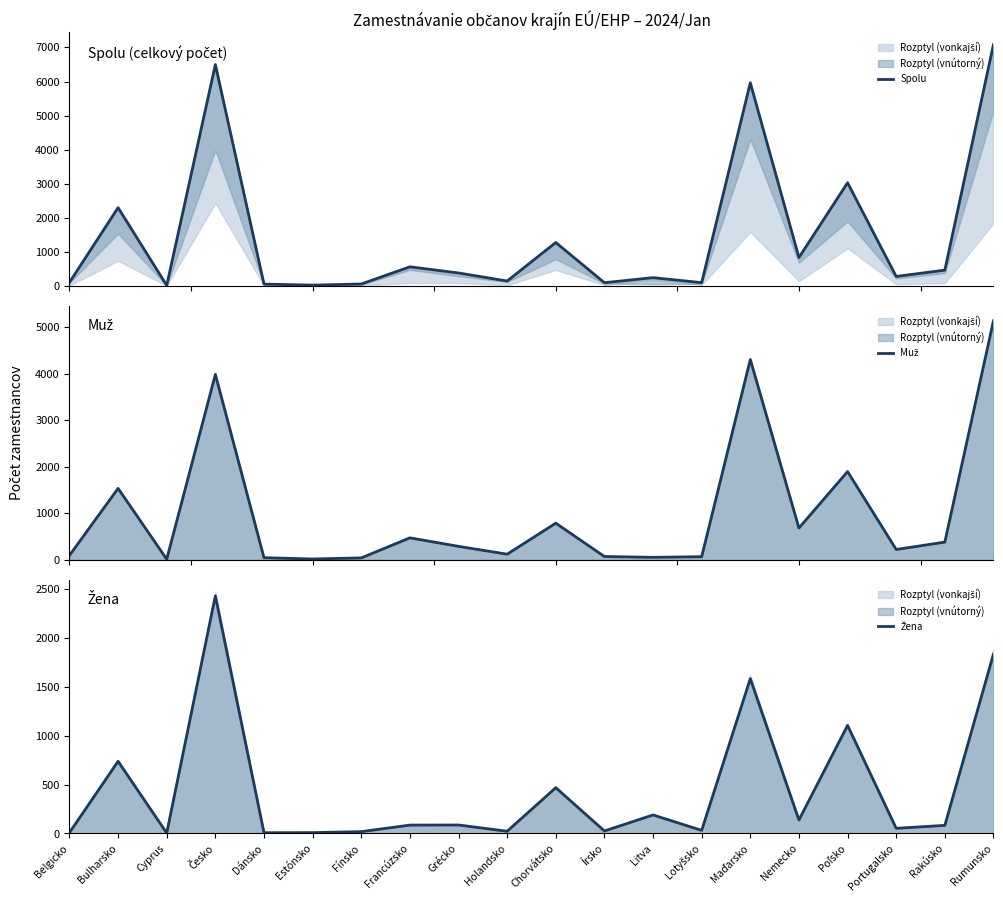

True or false: Muž has more than 2 interior local peaks.

True